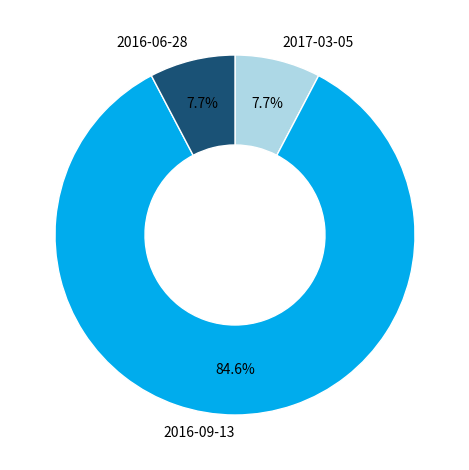

To the nearest percent, what is the average slice percentage?

33%